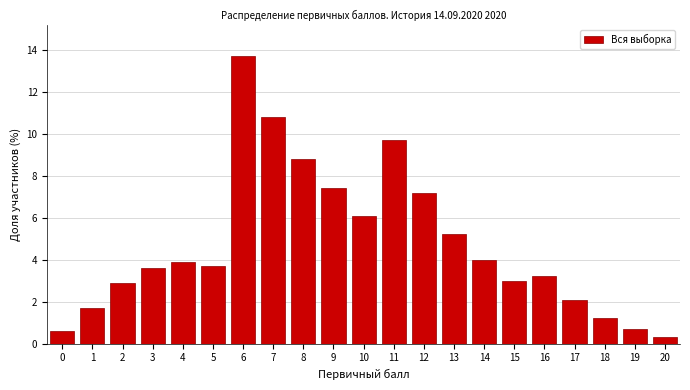

Reading left to right, transcribe all the data shown in this chart.

0.6	1.7	2.9	3.6	3.9	3.7	13.7	10.8	8.8	7.4	6.1	9.7	7.2	5.2	4.0	3.0	3.2	2.1	1.2	0.7	0.3